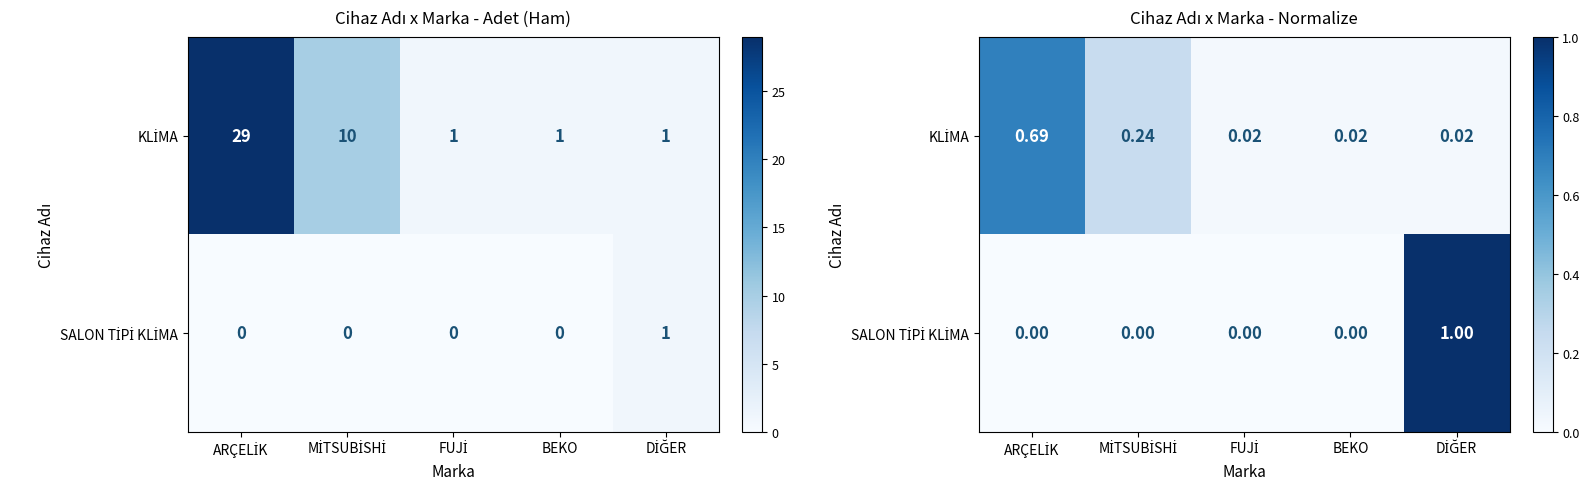

Between DİĞER and FUJİ, which is larger?

DİĞER